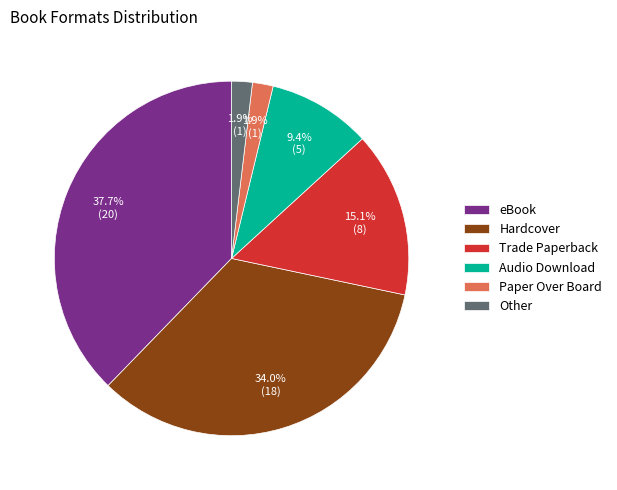

Which slice is the largest?

eBook